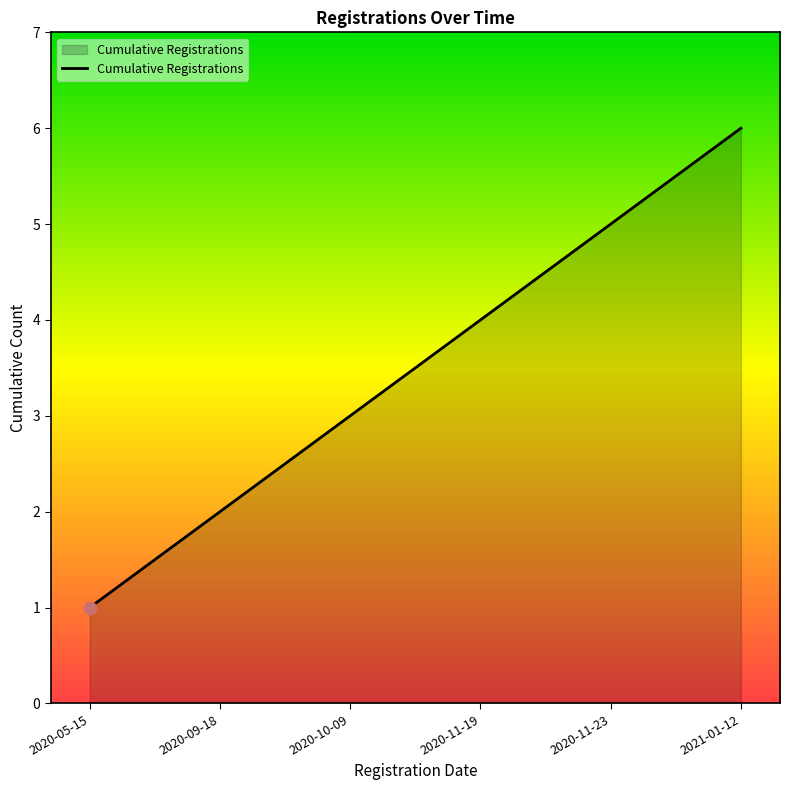

Approximately how many times larger is the value at 2021-01-12 compared to 2020-11-23?

1.2